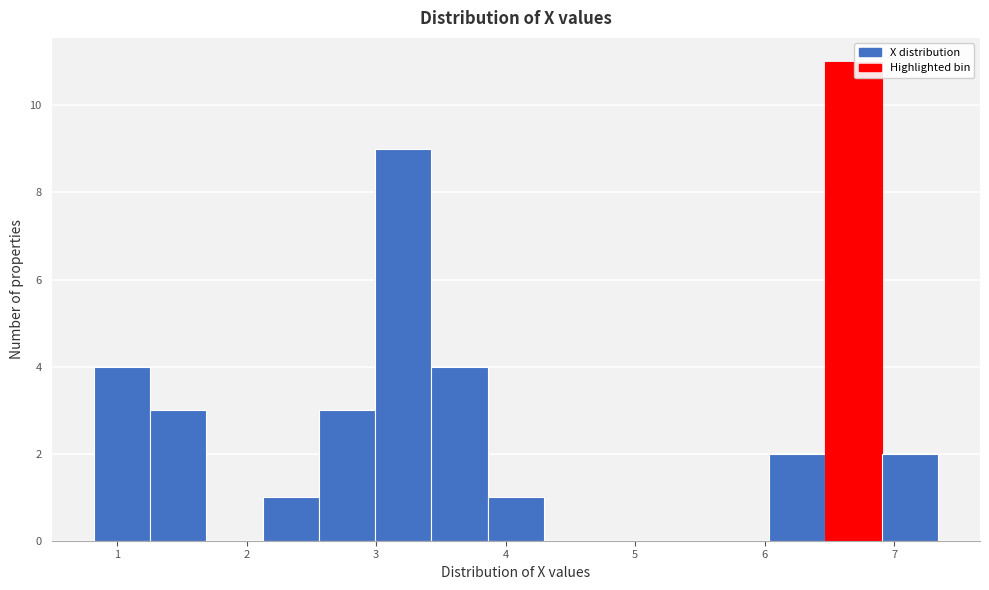

How tall is the bar that spans 3.9 to 4.3 on the x-axis? Neither the bar edges nor the heights are printed on the chart, so give them approximately, as read against the axes.

1